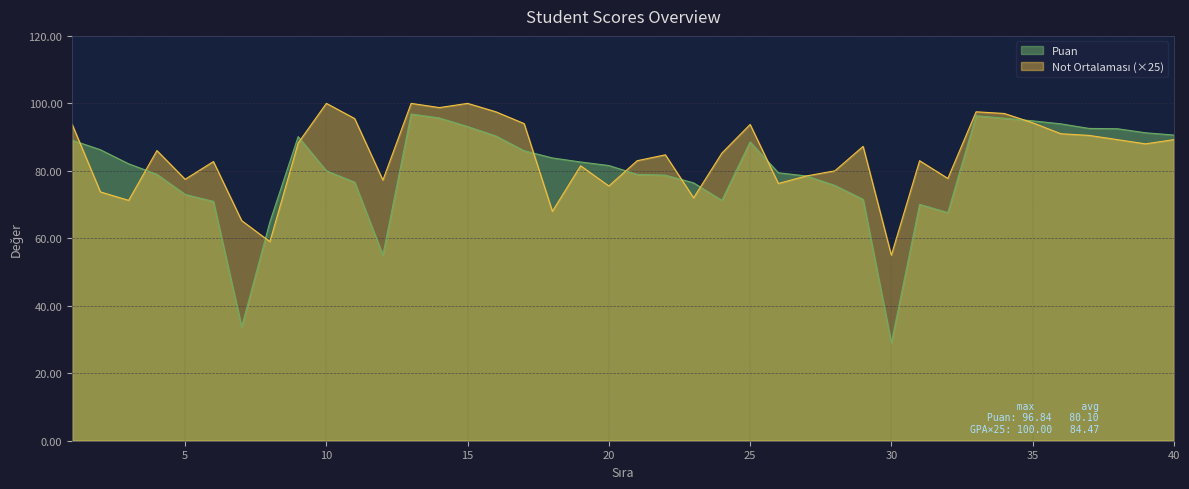

Which series ends up on top after the final intersection of Puan and Not Ortalaması?

Puan